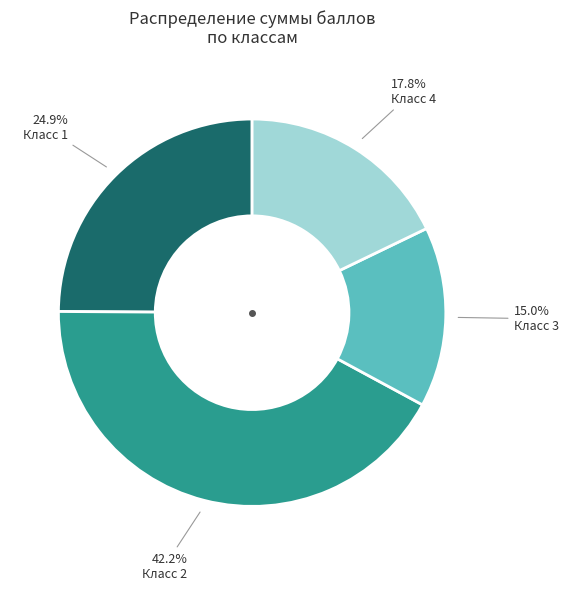

Does any single category account for the majority?

No